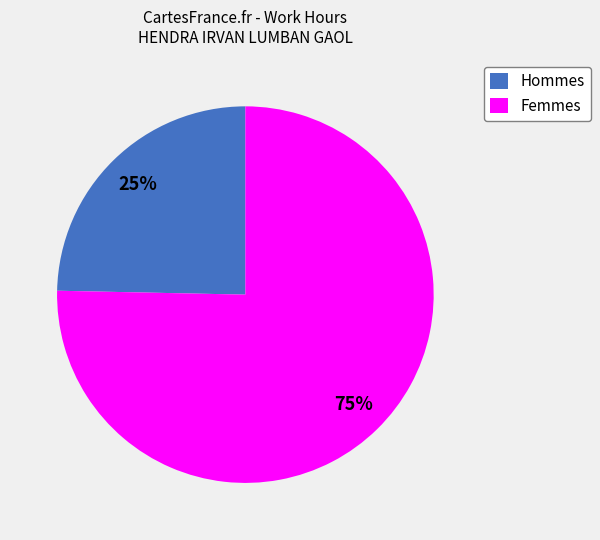

Do Femmes and Hommes together represent more than half of the pie?

Yes